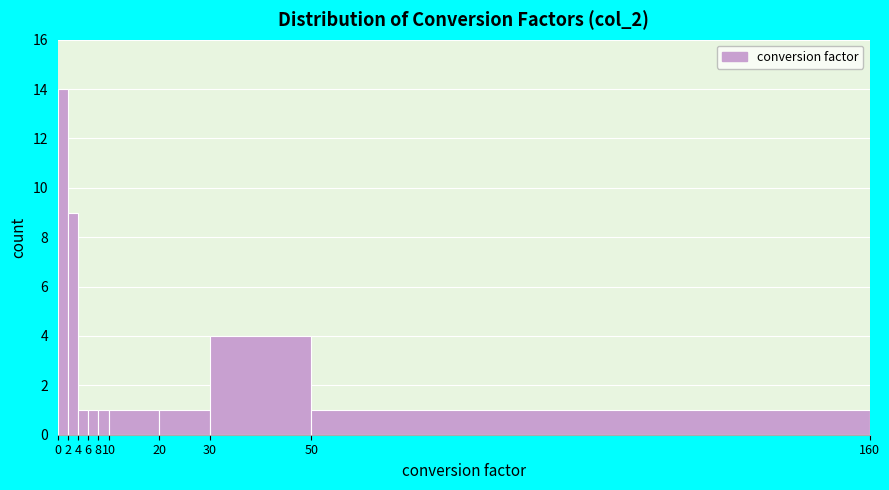

Reading left to right, transcribe this chart: for each bar, give the range it covers on the x-axis and its height. The values are not printed on the chart, so give them approximately, as read against the axis.

0 to 2: 14
2 to 4: 9
4 to 6: 1
6 to 8: 1
8 to 10: 1
10 to 20: 1
20 to 30: 1
30 to 50: 4
50 to 160: 1